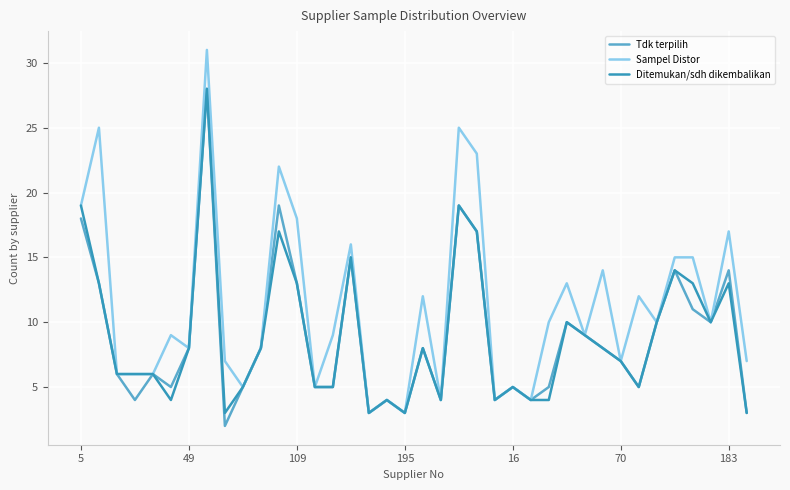

What is the minimum value for Ditemukan/sdh dikembalikan?

3